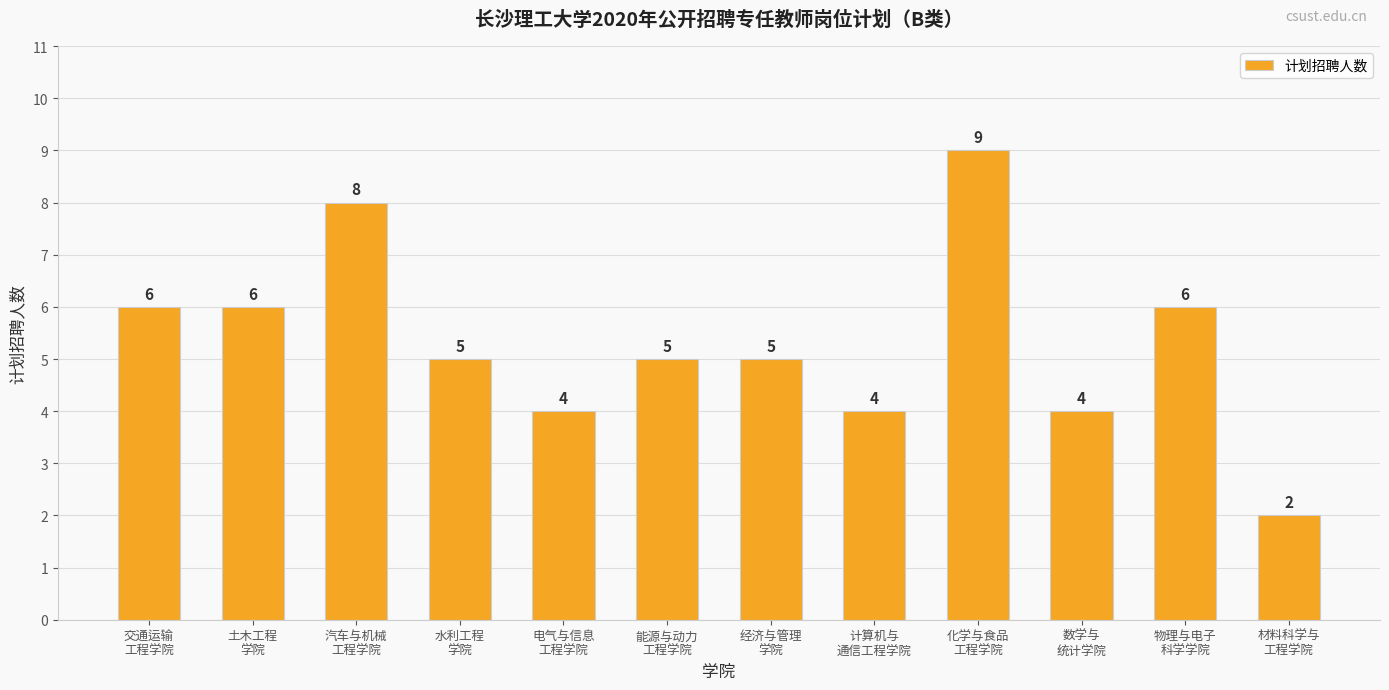

What is the value of the 11th bar from the left?

6